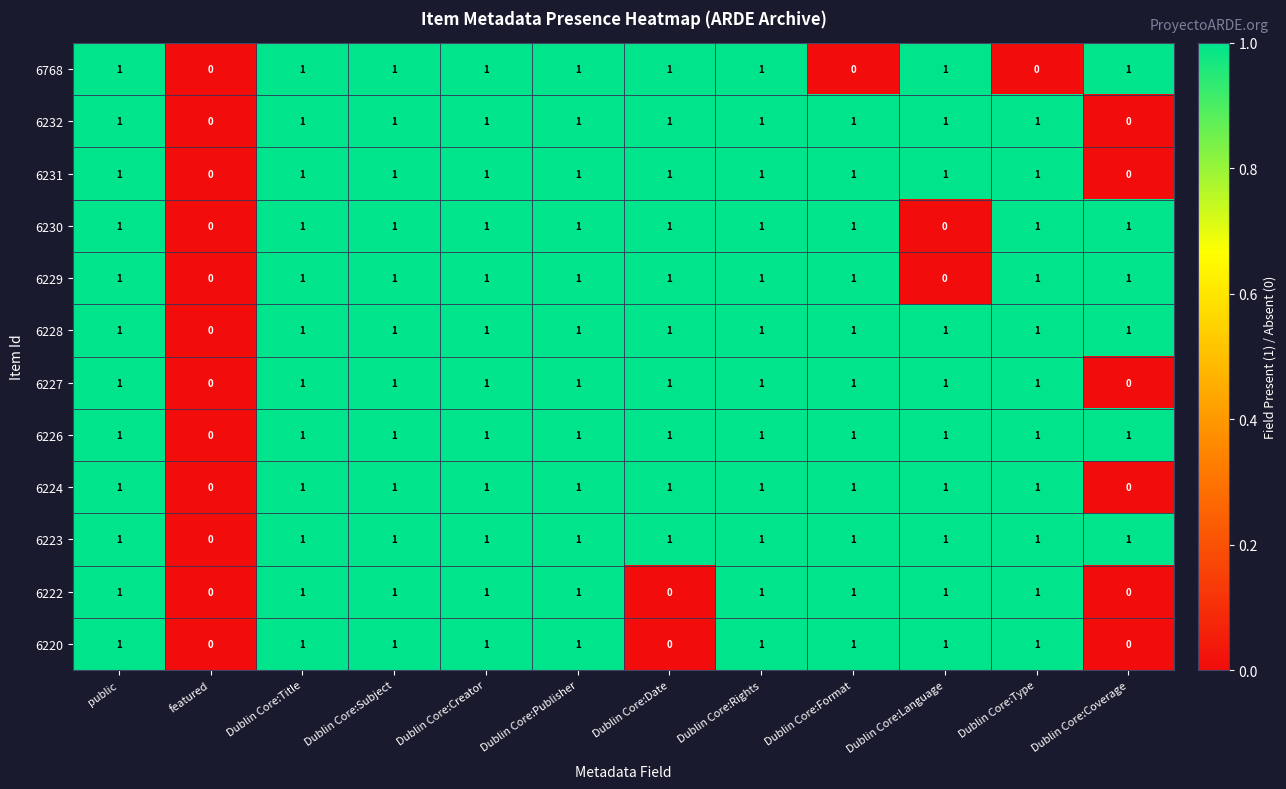

What is the total value across all series at Dublin Core:Coverage?

6